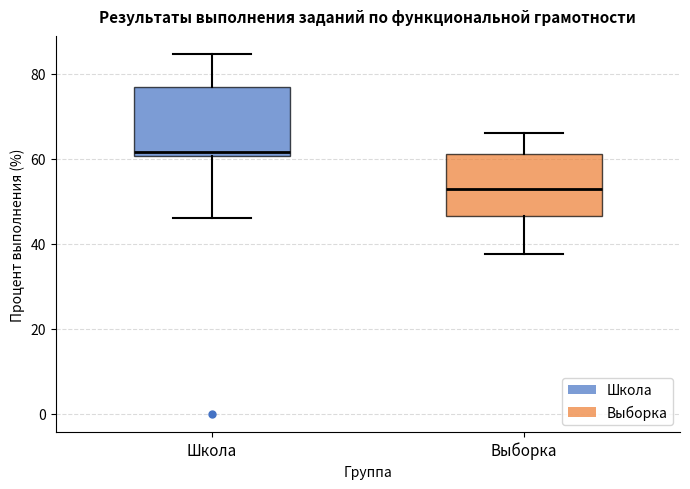

Where is the lower edge of the box for Школа on the y-axis? The values are not printed on the chart, so give them approximately, as read against the axis.

60